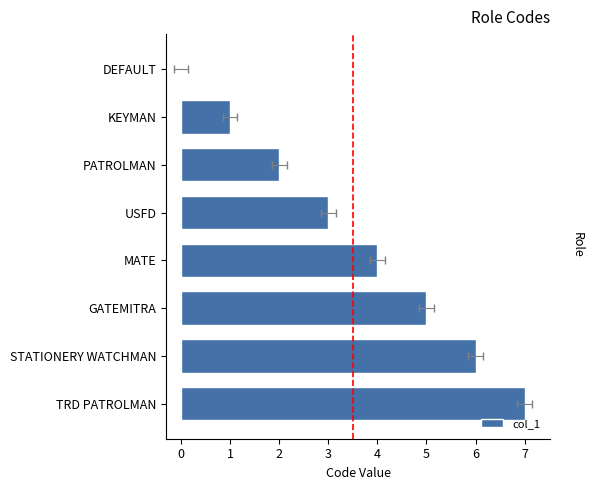

Is it true that the value at MATE is 6?

False